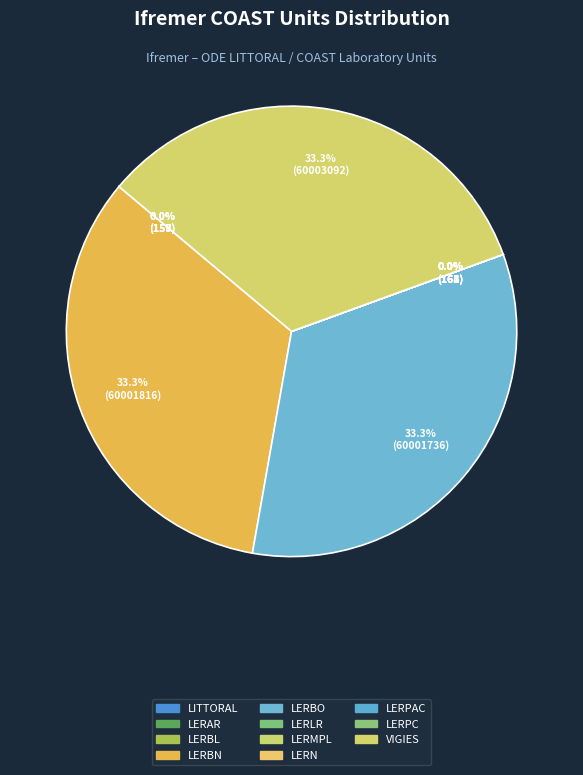

To the nearest percent, what is the difference between the largest and smallest slice percentages?

33%